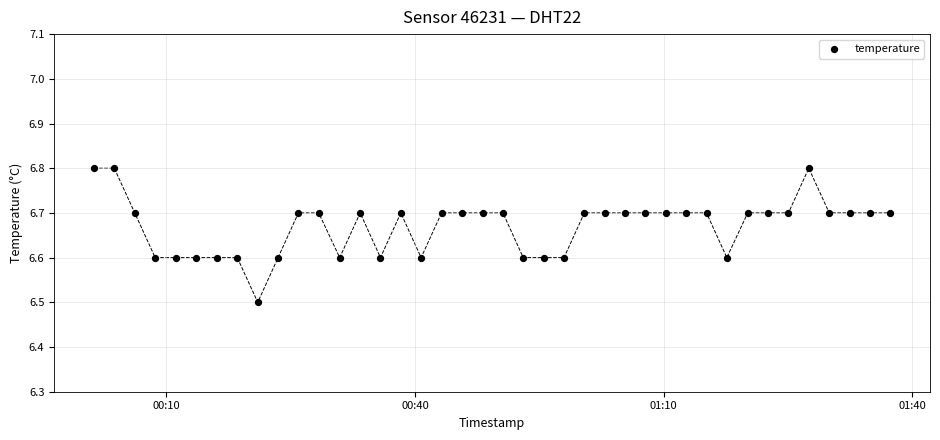

What is the range of Y values (max minus min)?

0.3